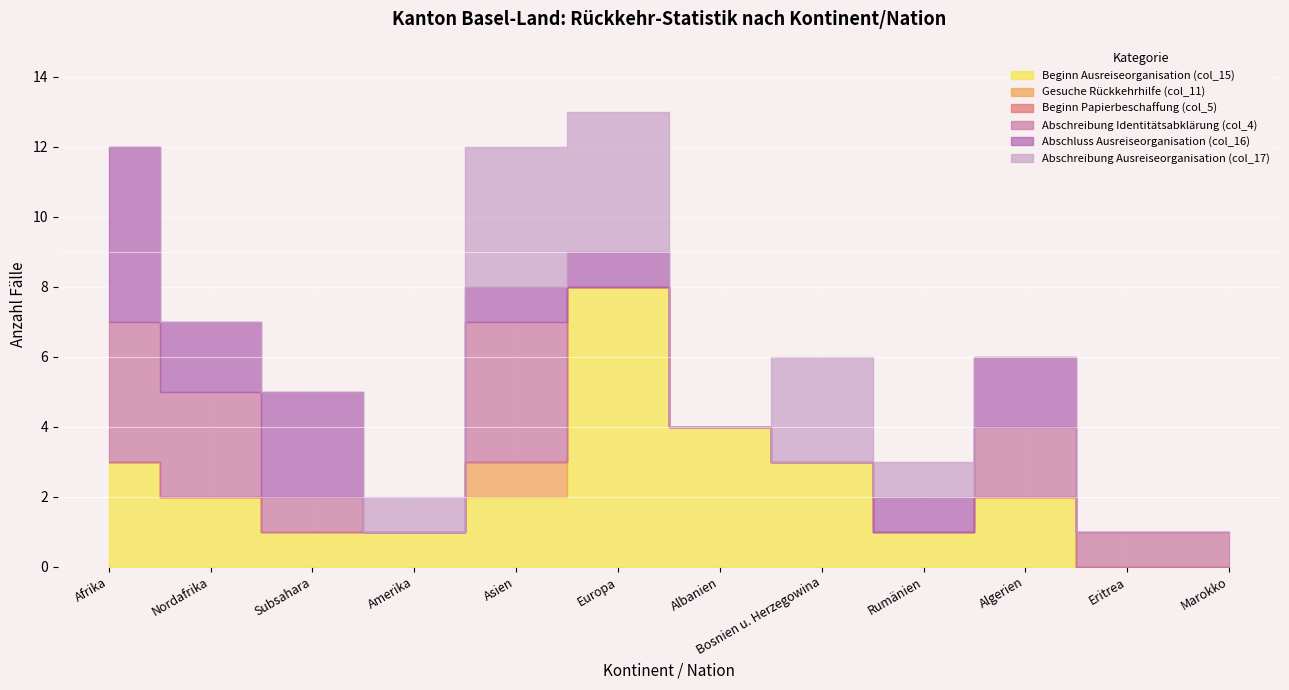

At which category is the sum across all series the highest?

Europa